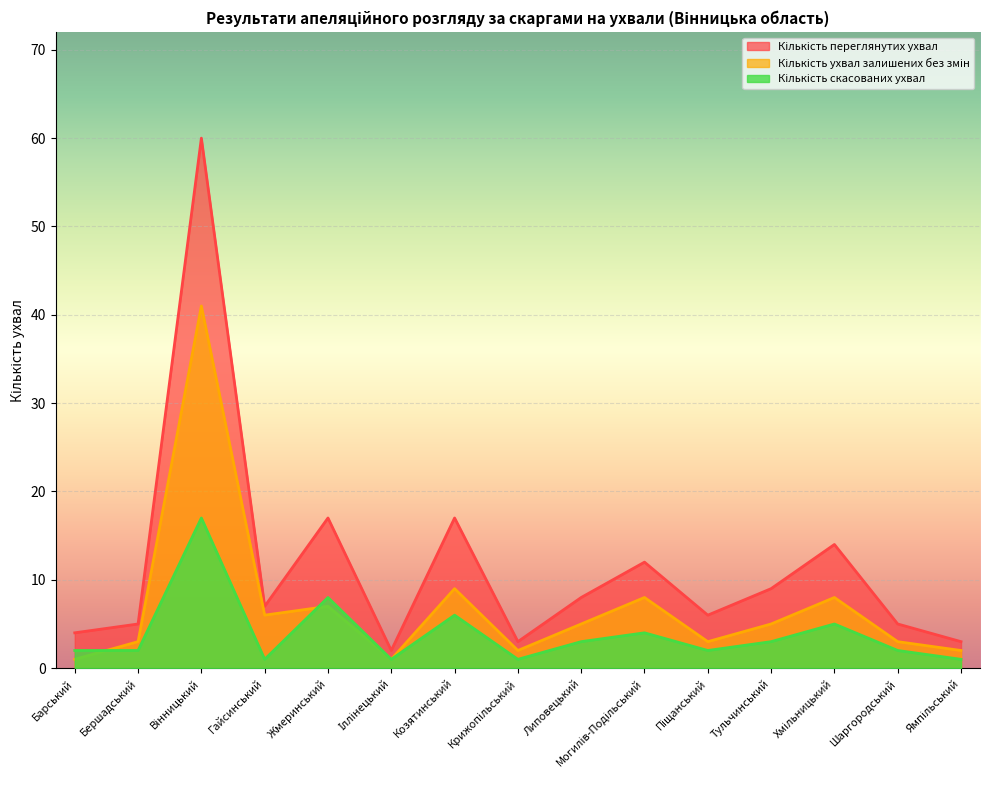

Is it true that Кількість скасованих ухвал equals 4 at Могилів-Подільський?

True